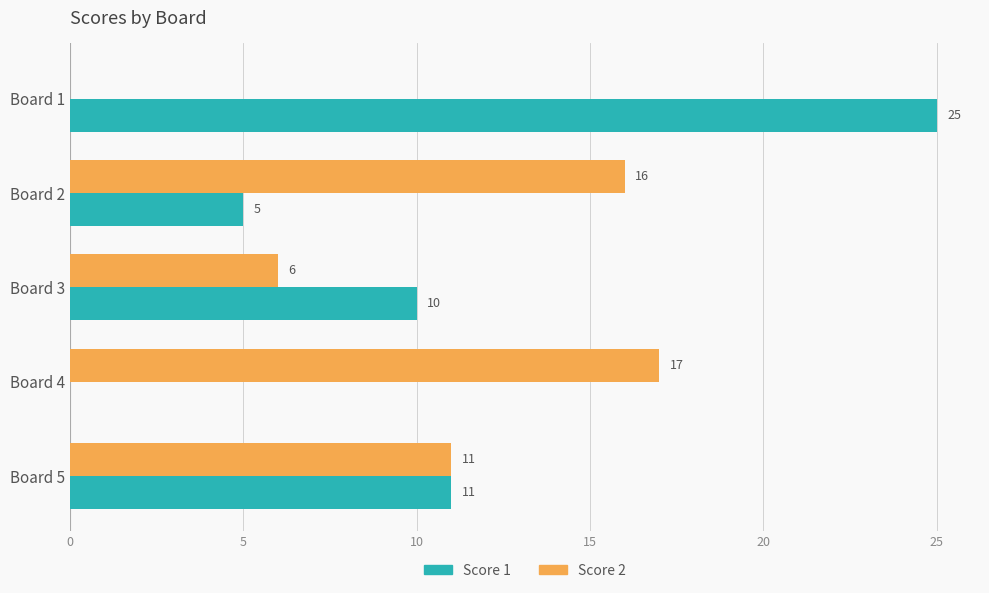

What is the average value of the Score 1 series?

10